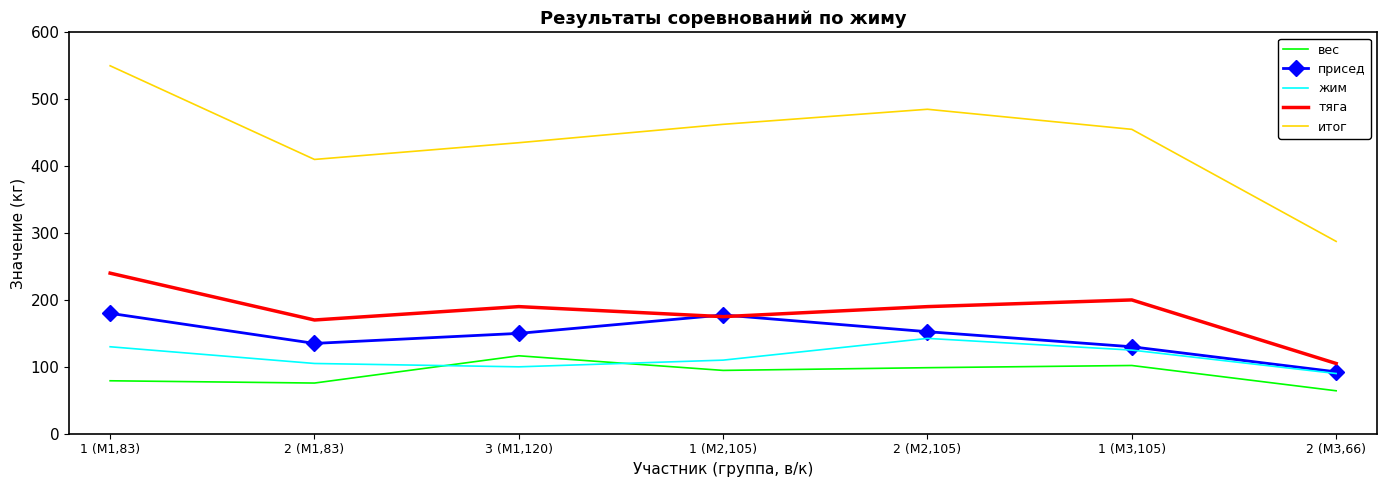

Which series has the widest spread of values?

итог